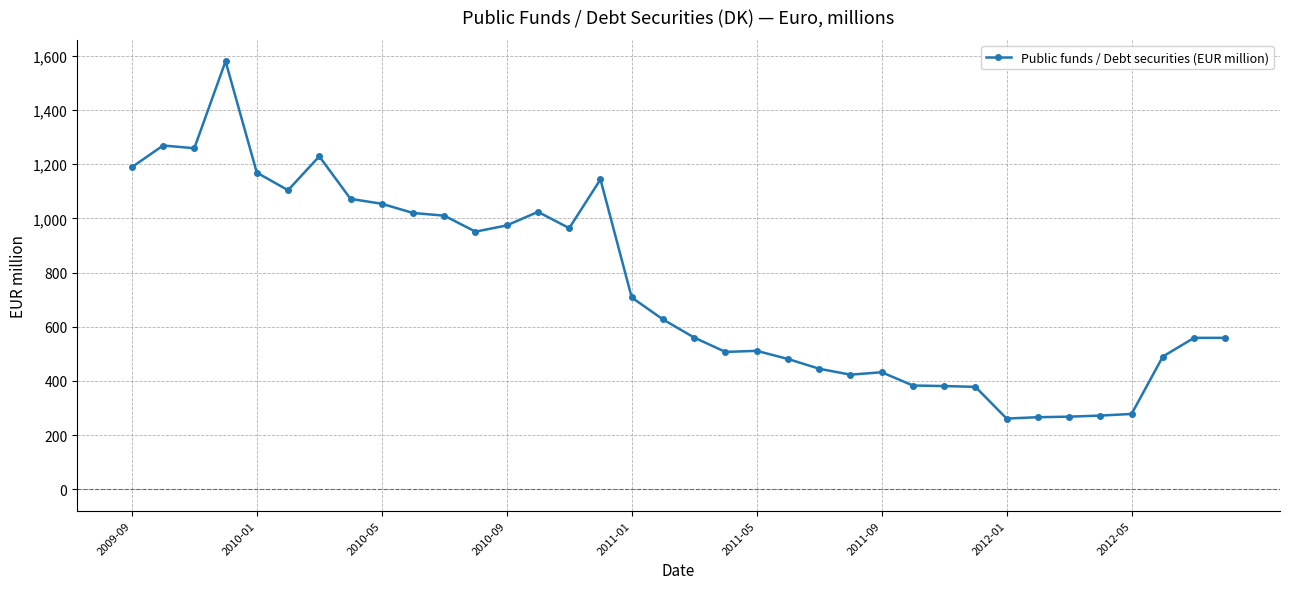

What is the value of the 4th point from the left?

1580